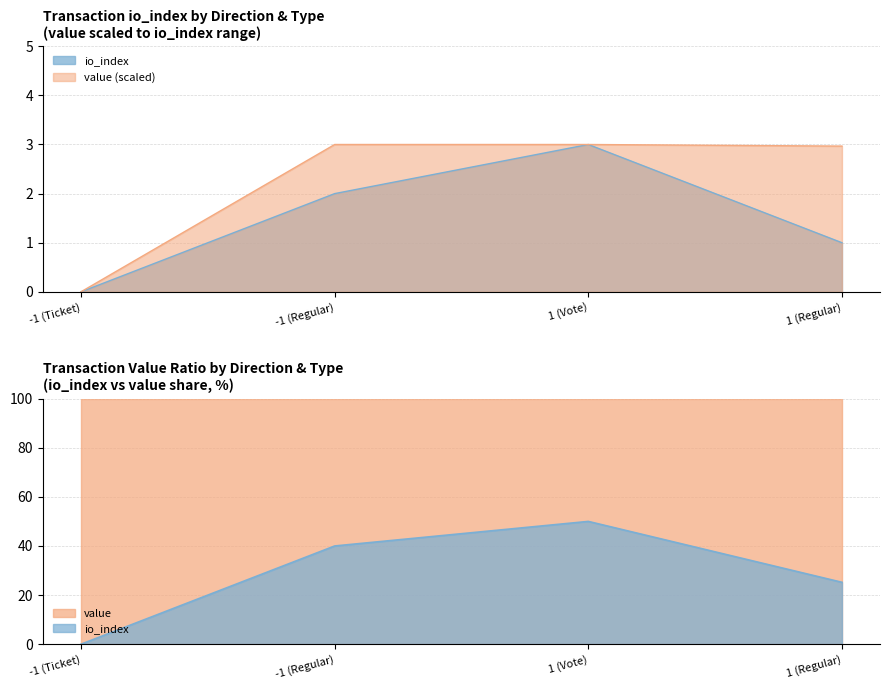

Which series has the largest total across all categories?

value